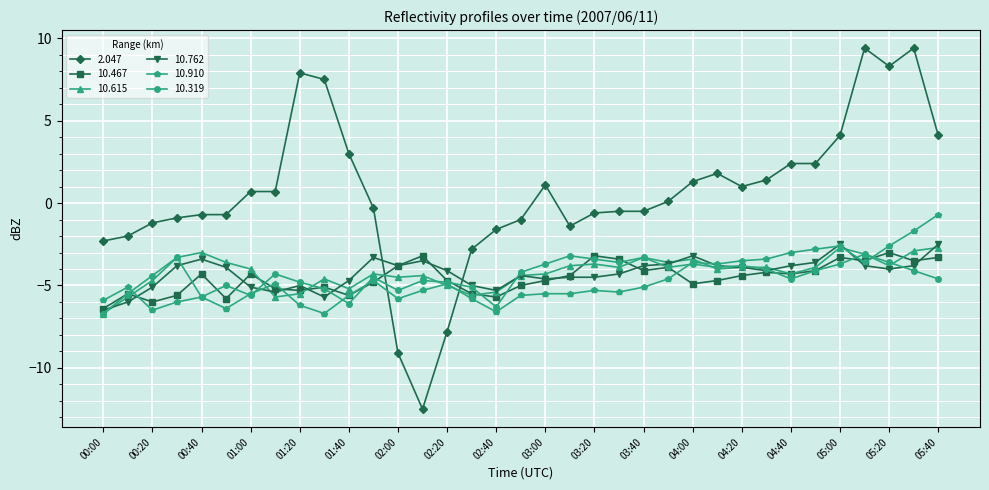

How many data points in 2.047 are above 0?

18